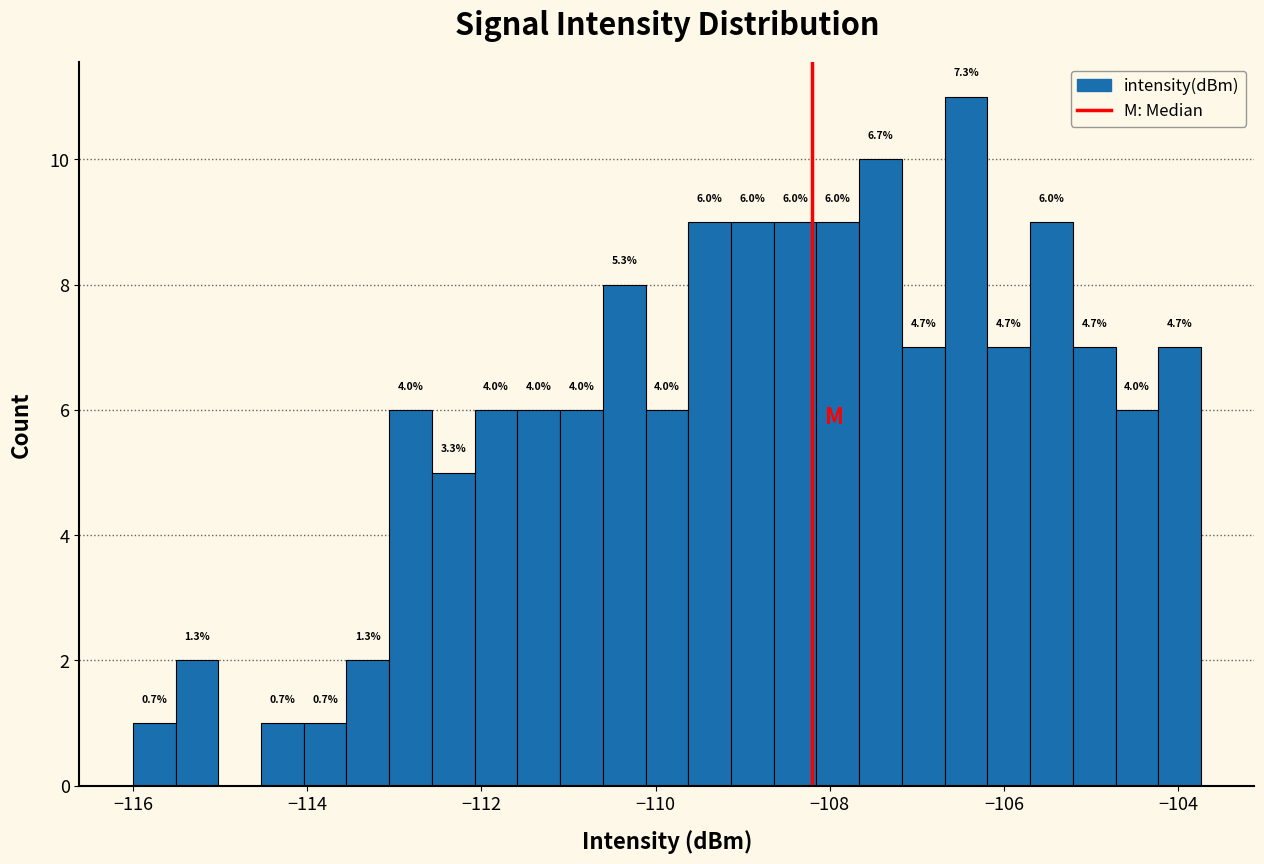

Read against the x-axis, roughly where is the centre of the tallest bar?

-106.4